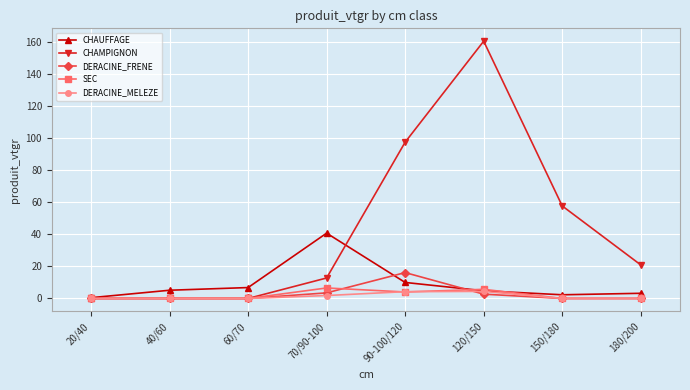

What is the label of the 1st point from the right?

180/200